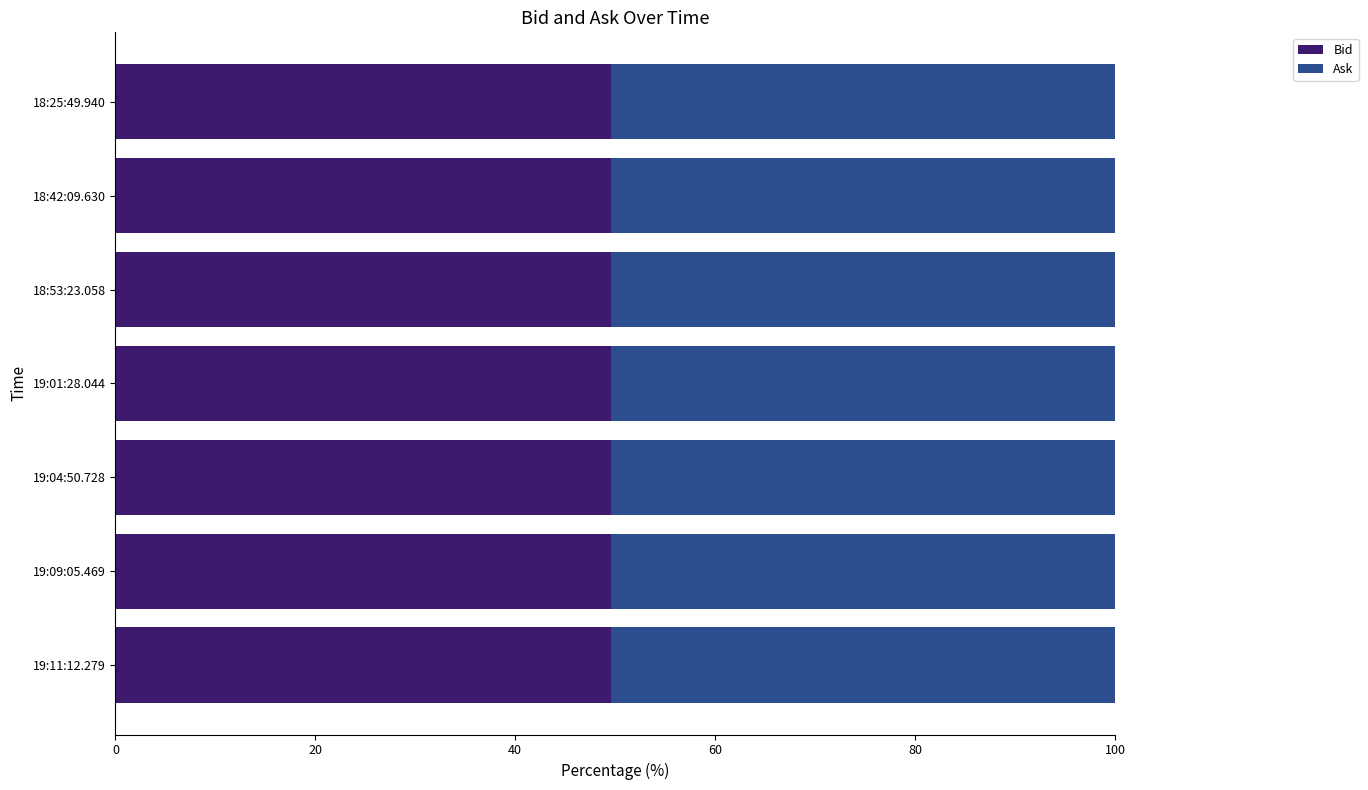

What are all the series names shown in the legend?

Bid, Ask